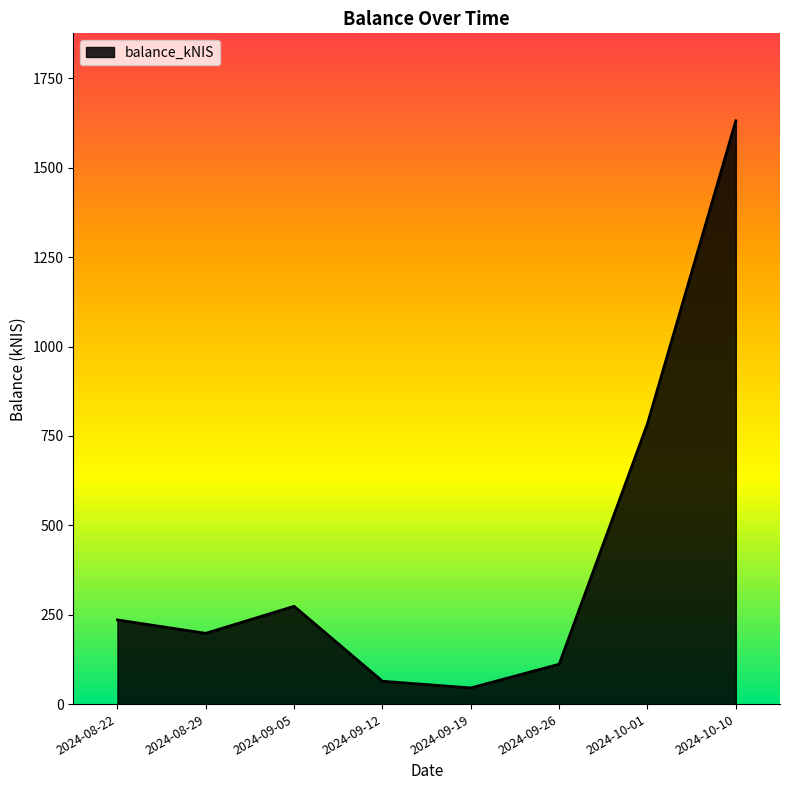

True or false: the data has more than 1 interior local peaks.

False